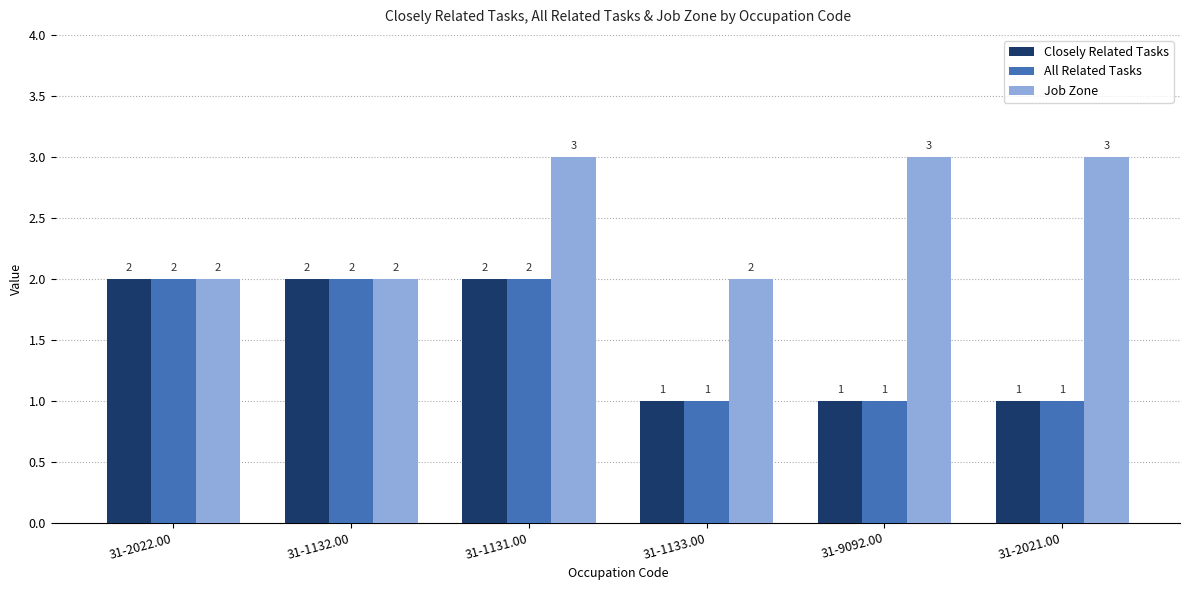

What is the sum of all Closely Related Tasks values?

9